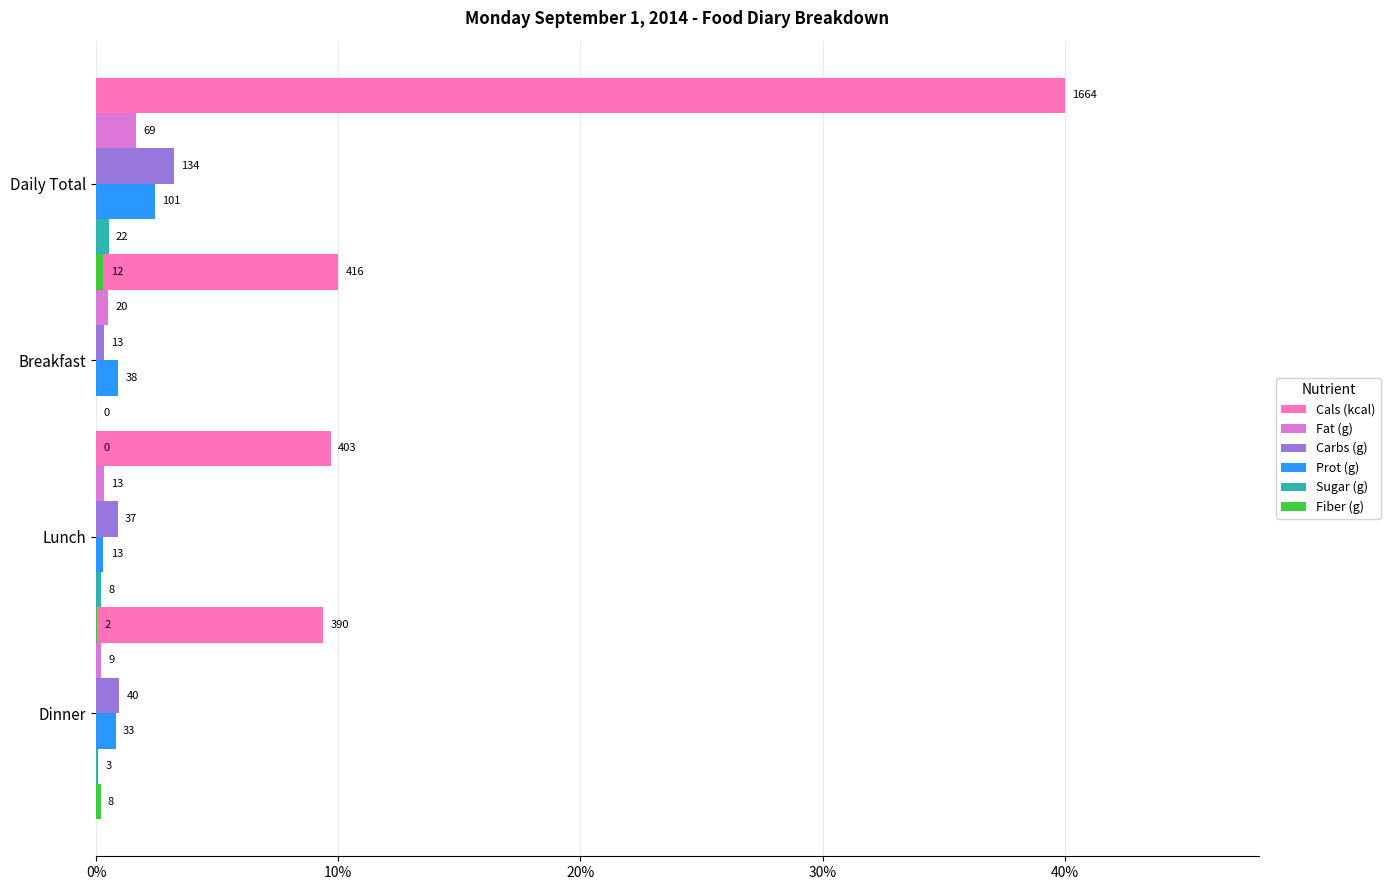

What is the difference between the maximum and minimum values in the Fat (g) series?

1.5